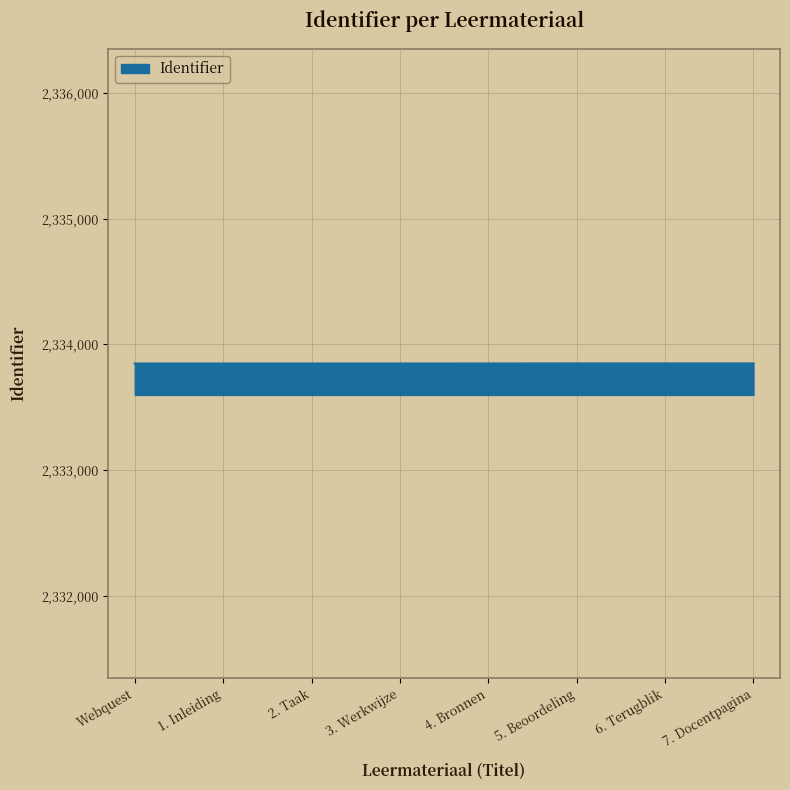

Does the chart display data point markers on the line(s)?

No